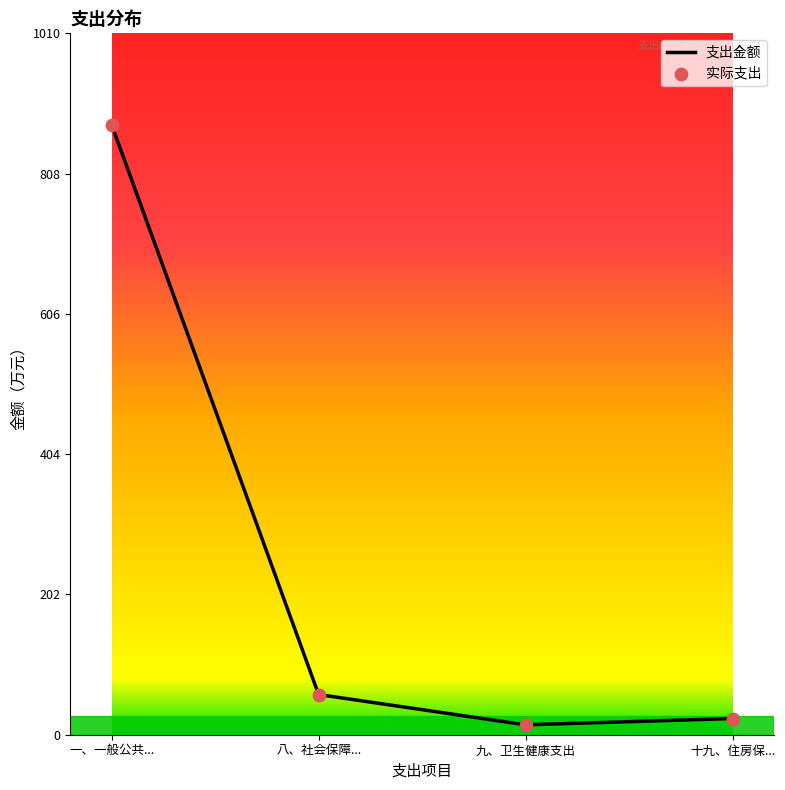

What is the highest value of the 支出金额 series?

878.7